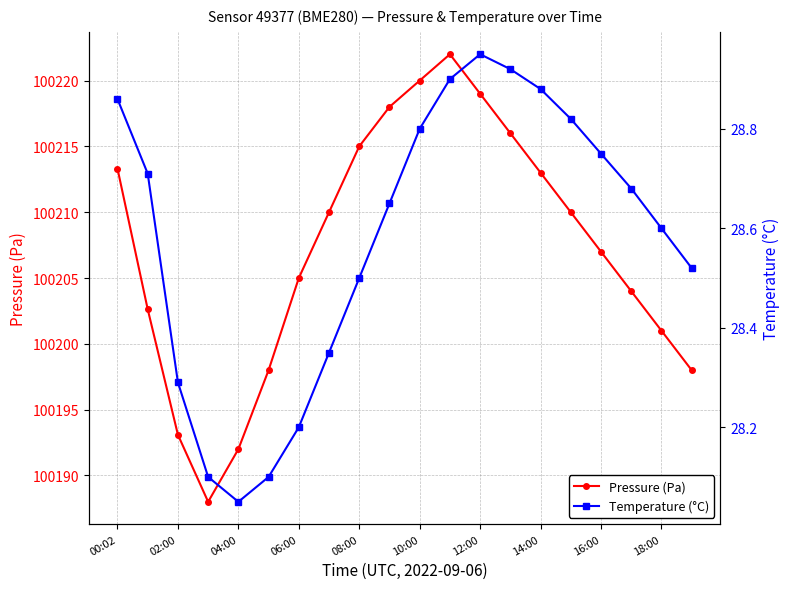

True or false: Temperature (°C) and Pressure (Pa) intersect in this chart.

False